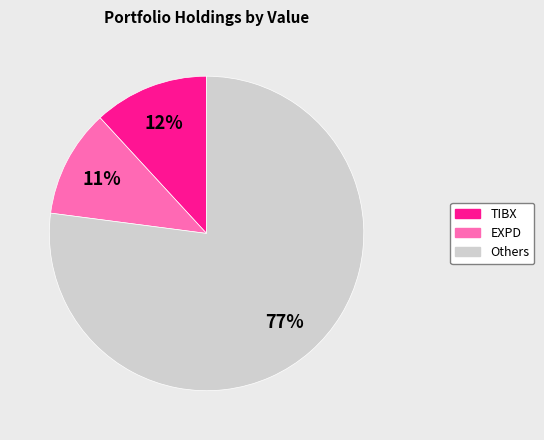

Is there a majority slice in this chart?

Yes